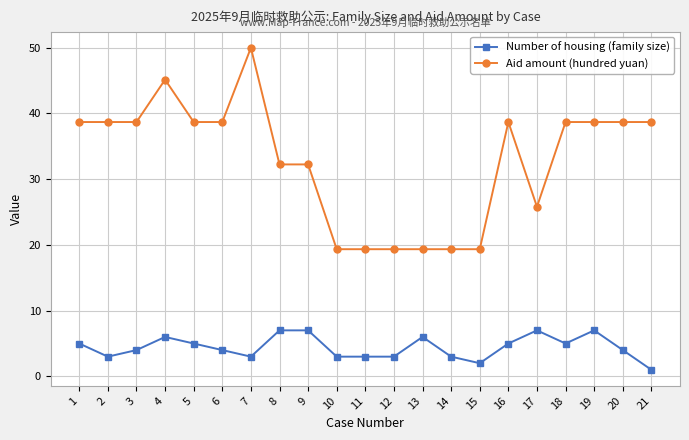

Rank the series by their maximum value, from highest to lowest.

Aid amount (hundred yuan), Number of housing (family size)